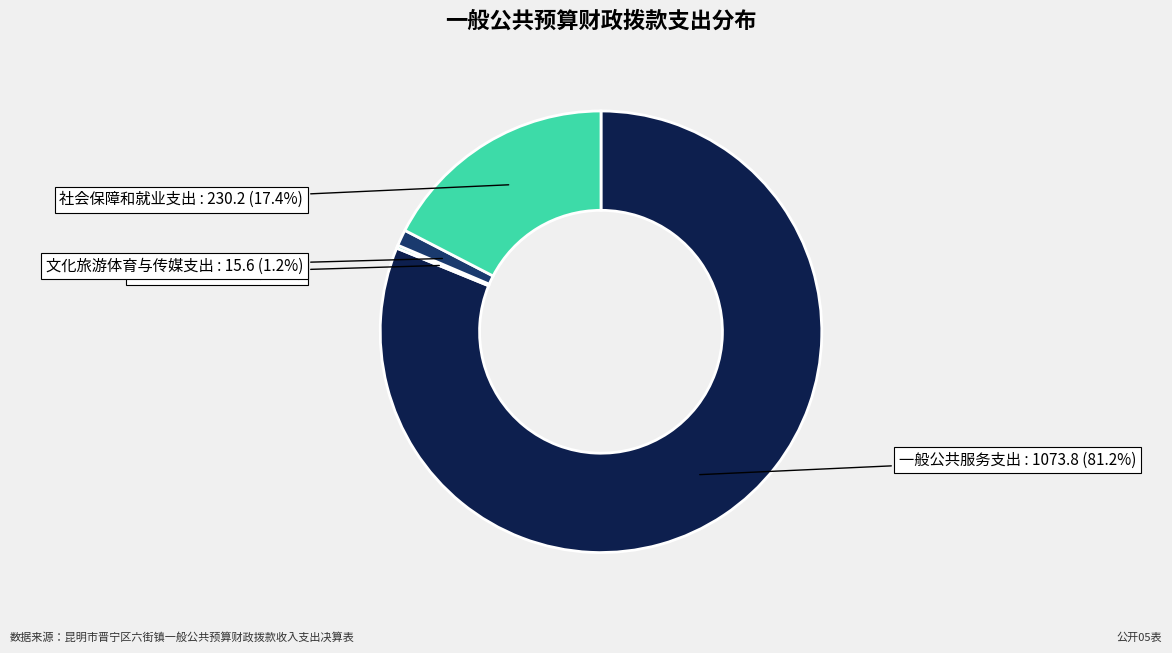

Which slice represents more than half of the pie?

一般公共服务支出